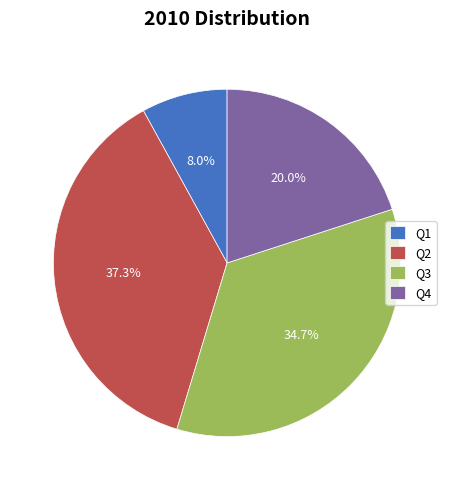

True or false: Q1 accounts for 8% of the total.

True